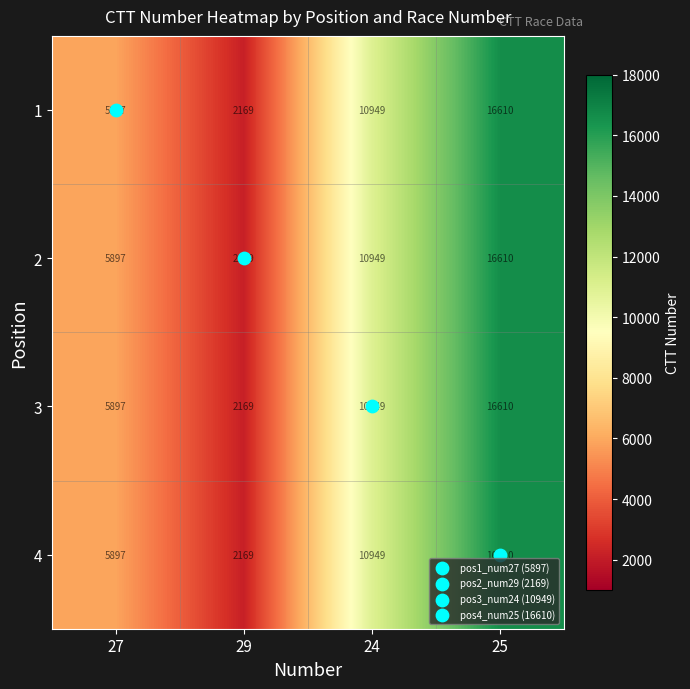

Is the value of 3 at 29 greater than the value of 1 at 27?

No